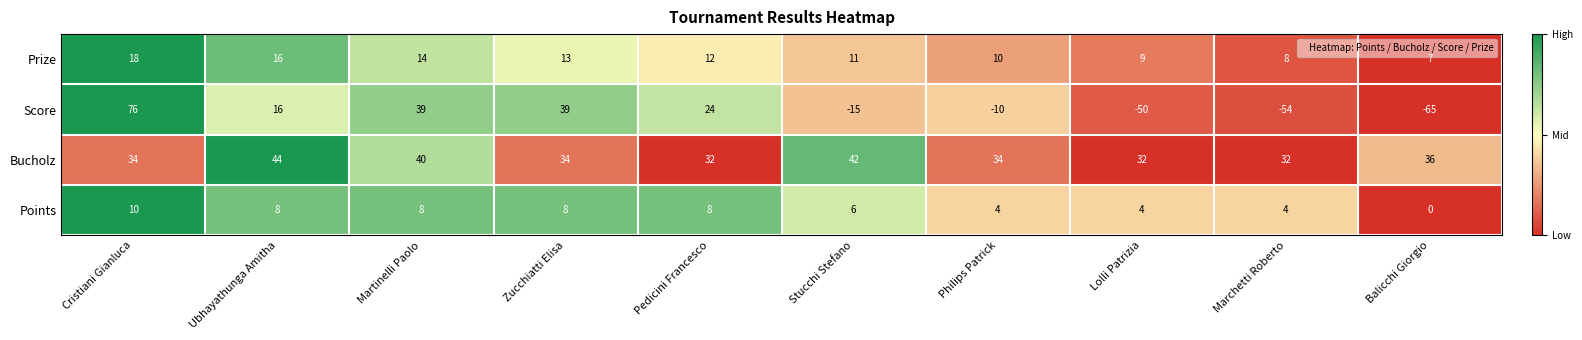

Which series has the largest range (max minus min)?

Score